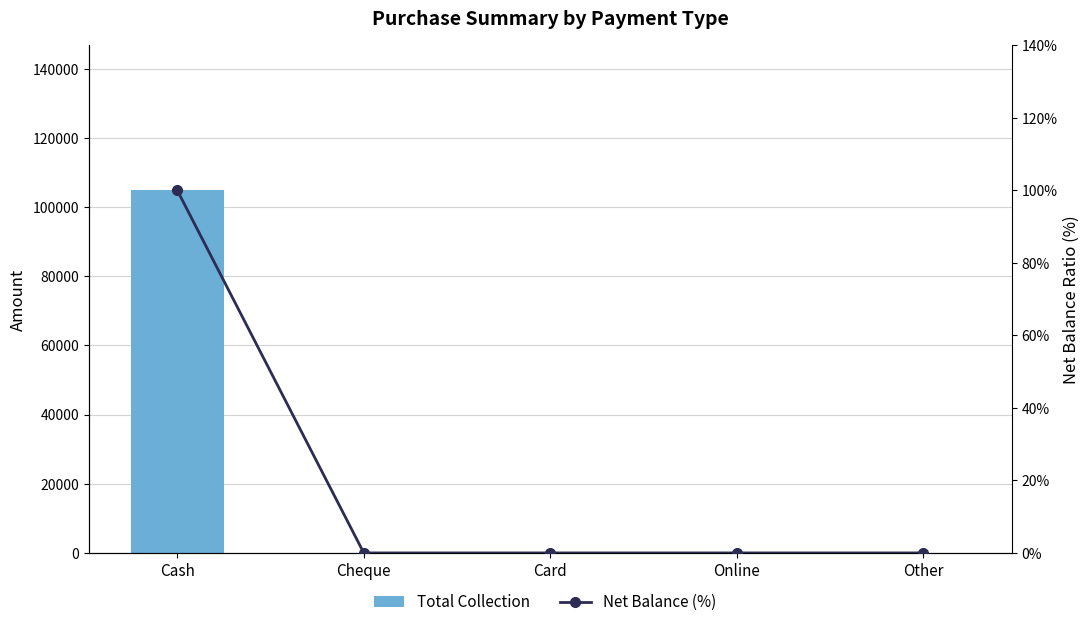

The Total Collection series shows -32875 at Other. True or false?

False